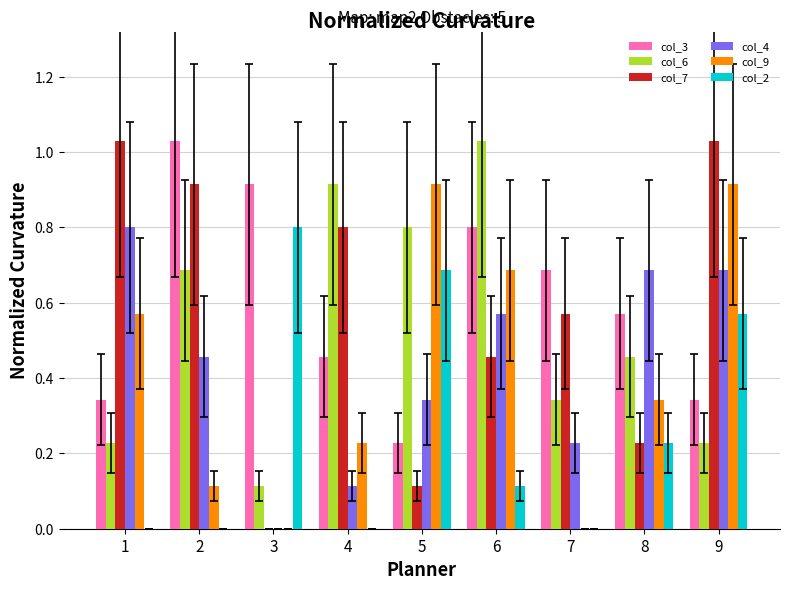

At 3, list the series in order from smallest to largest.

col_7, col_4, col_9, col_6, col_2, col_3